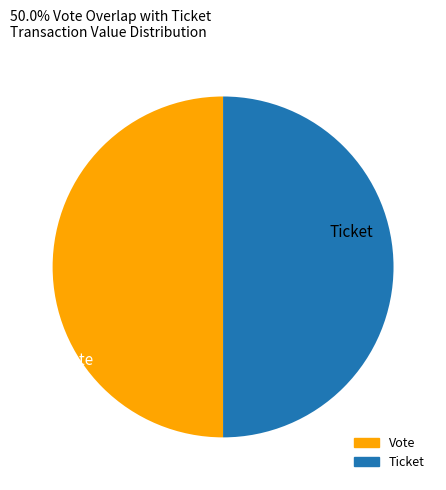

True or false: Ticket accounts for 50% of the total.

True